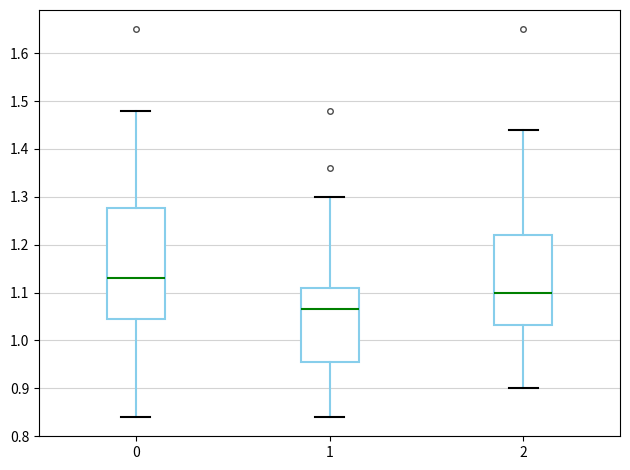

Where does the median line of the box at x = 0 sit on the y-axis? The values are not printed on the chart, so give them approximately, as read against the axis.

1.13